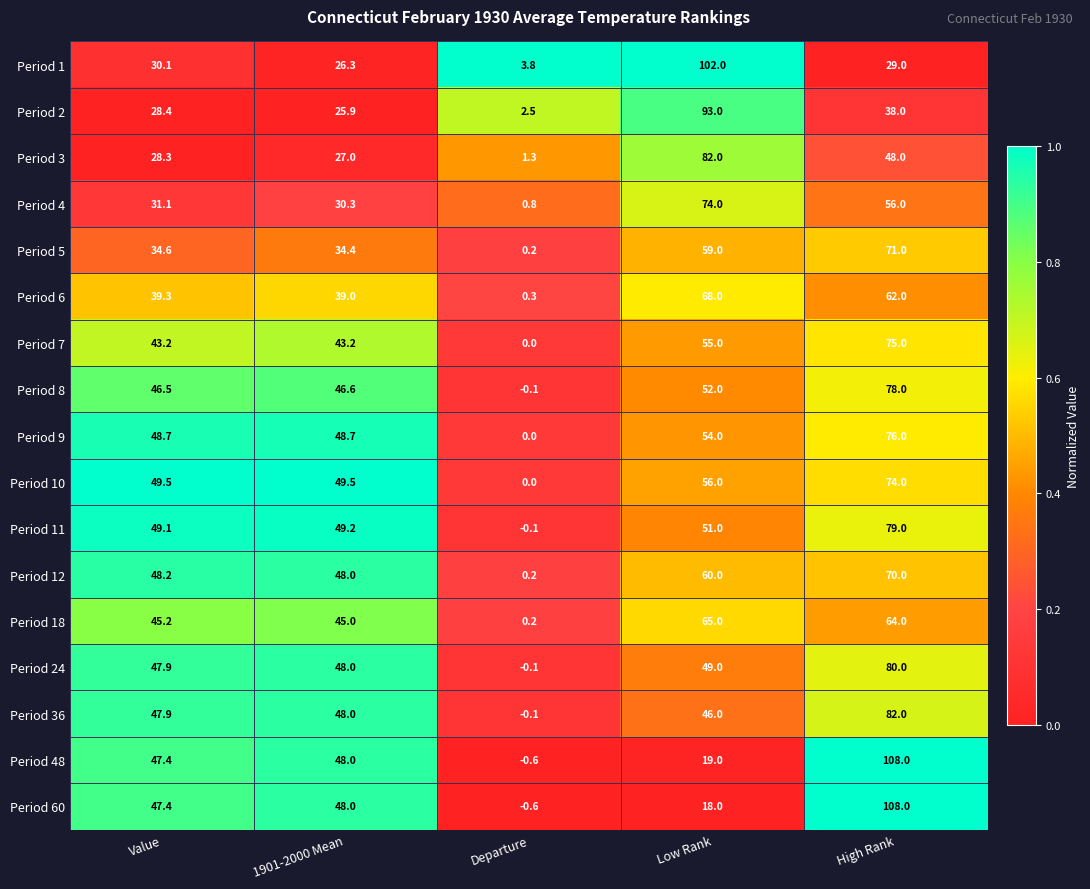

What is the total value across all series at 1901-2000 Mean?

705.1